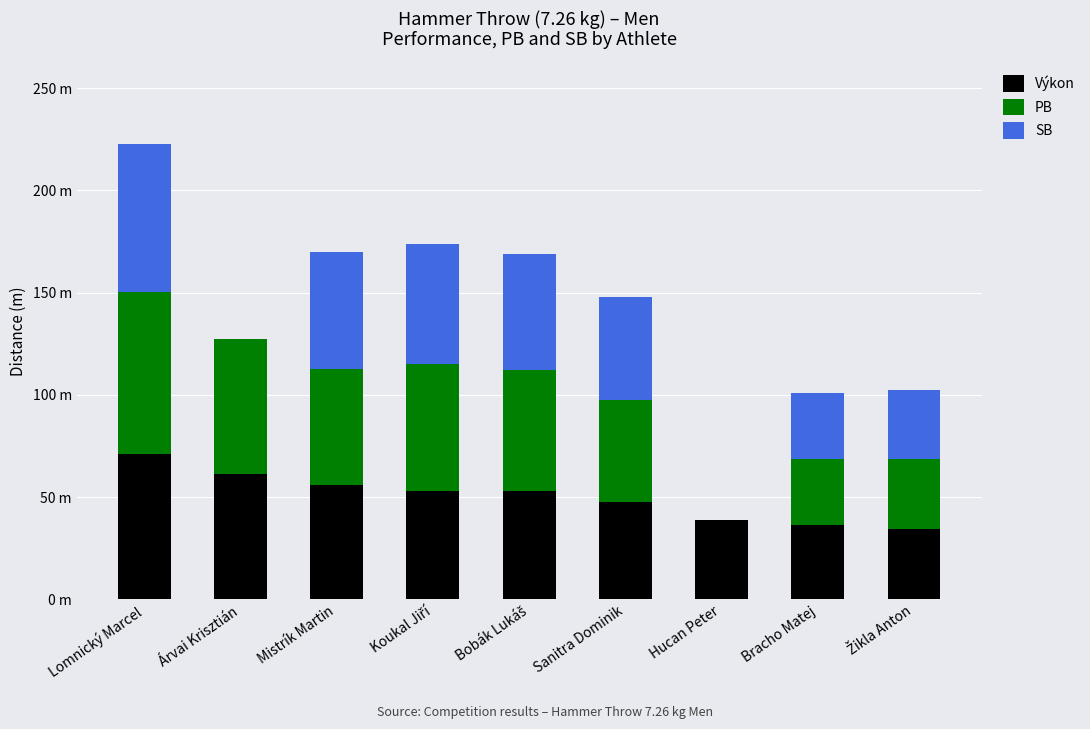

What is the label of the 8th bar from the right?

Árvai Krisztián